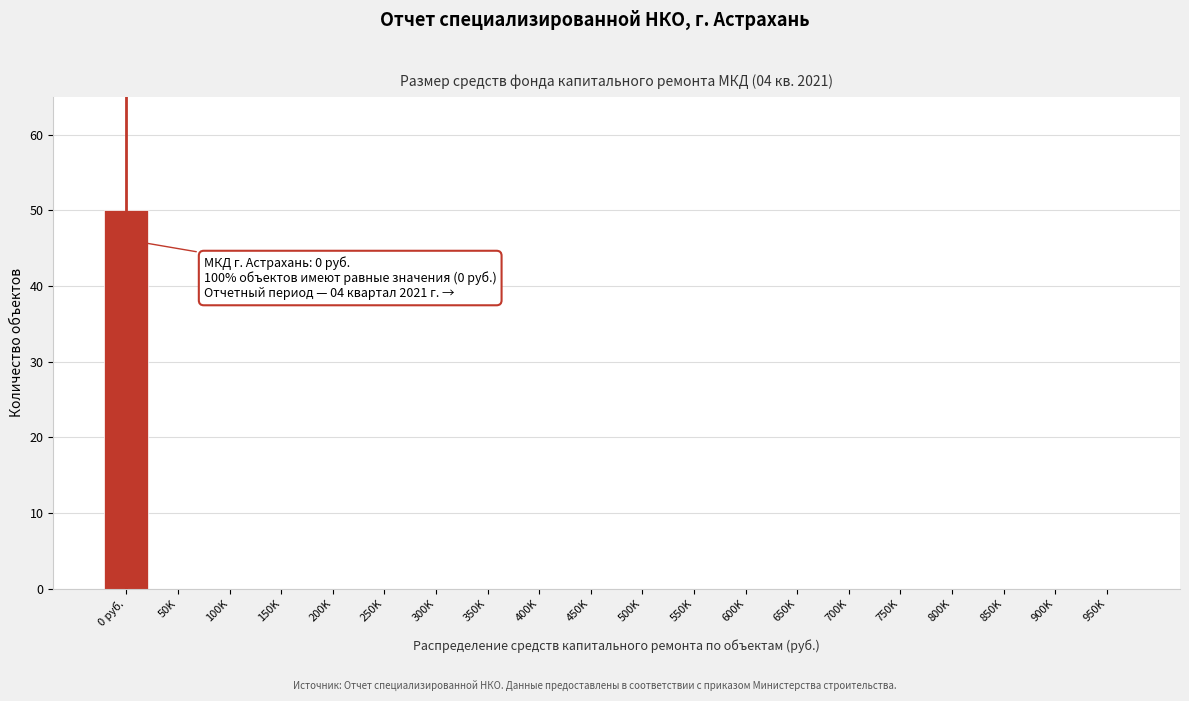

Reading left to right, list all the values displayed in this chart.

0 руб.=50	50K=0	100K=0	150K=0	200K=0	250K=0	300K=0	350K=0	400K=0	450K=0	500K=0	550K=0	600K=0	650K=0	700K=0	750K=0	800K=0	850K=0	900K=0	950K=0